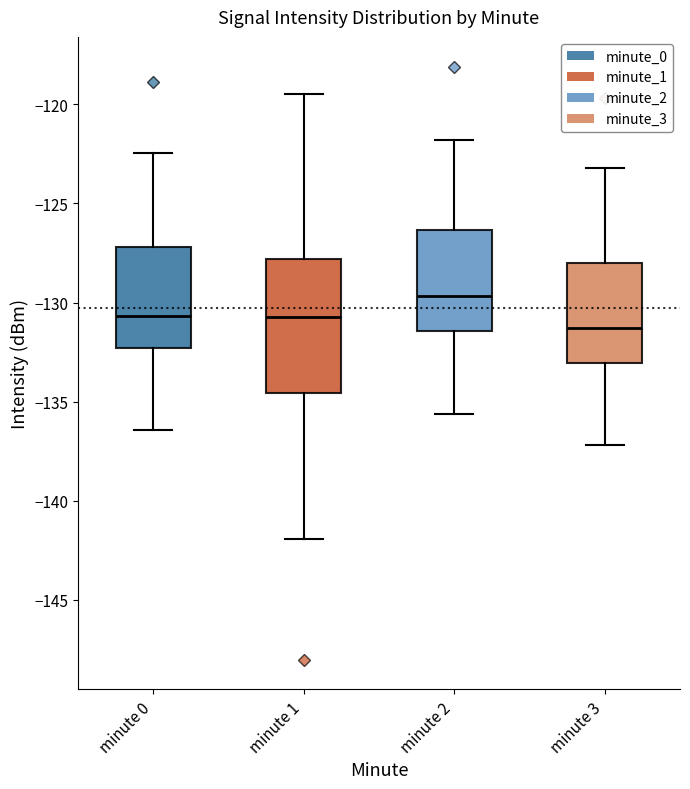

Reading left to right, transcribe this box plot: for each box, give where its median line is, the range the box spans, and where its two whiskers end, as read against the y-axis. The values are not printed on the chart, so give them approximately, as read against the axis.

minute 0: median -130.5, box -132.5 to -127.0, whiskers -136.5 to -122.5
minute 1: median -130.5, box -134.5 to -128.0, whiskers -142.0 to -119.5
minute 2: median -129.5, box -131.5 to -126.5, whiskers -135.5 to -122.0
minute 3: median -131.5, box -133.0 to -128.0, whiskers -137.0 to -123.0